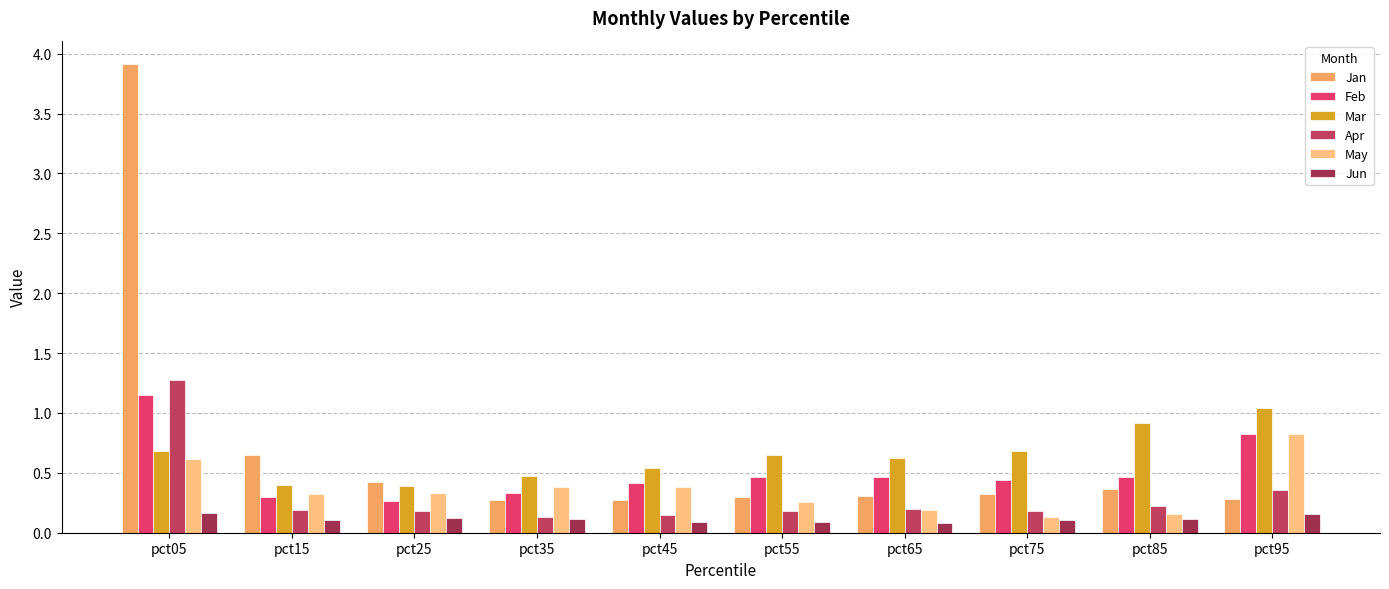

What is the sum of all Apr values?

3.1